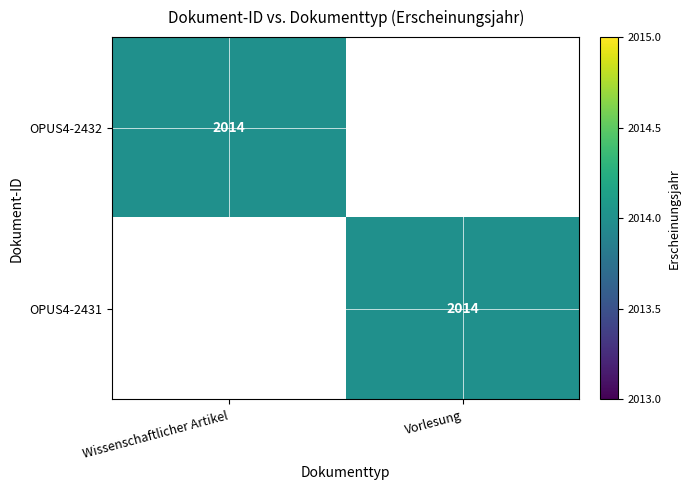

True or false: OPUS4-2431 has a value of 2014 at Vorlesung.

True